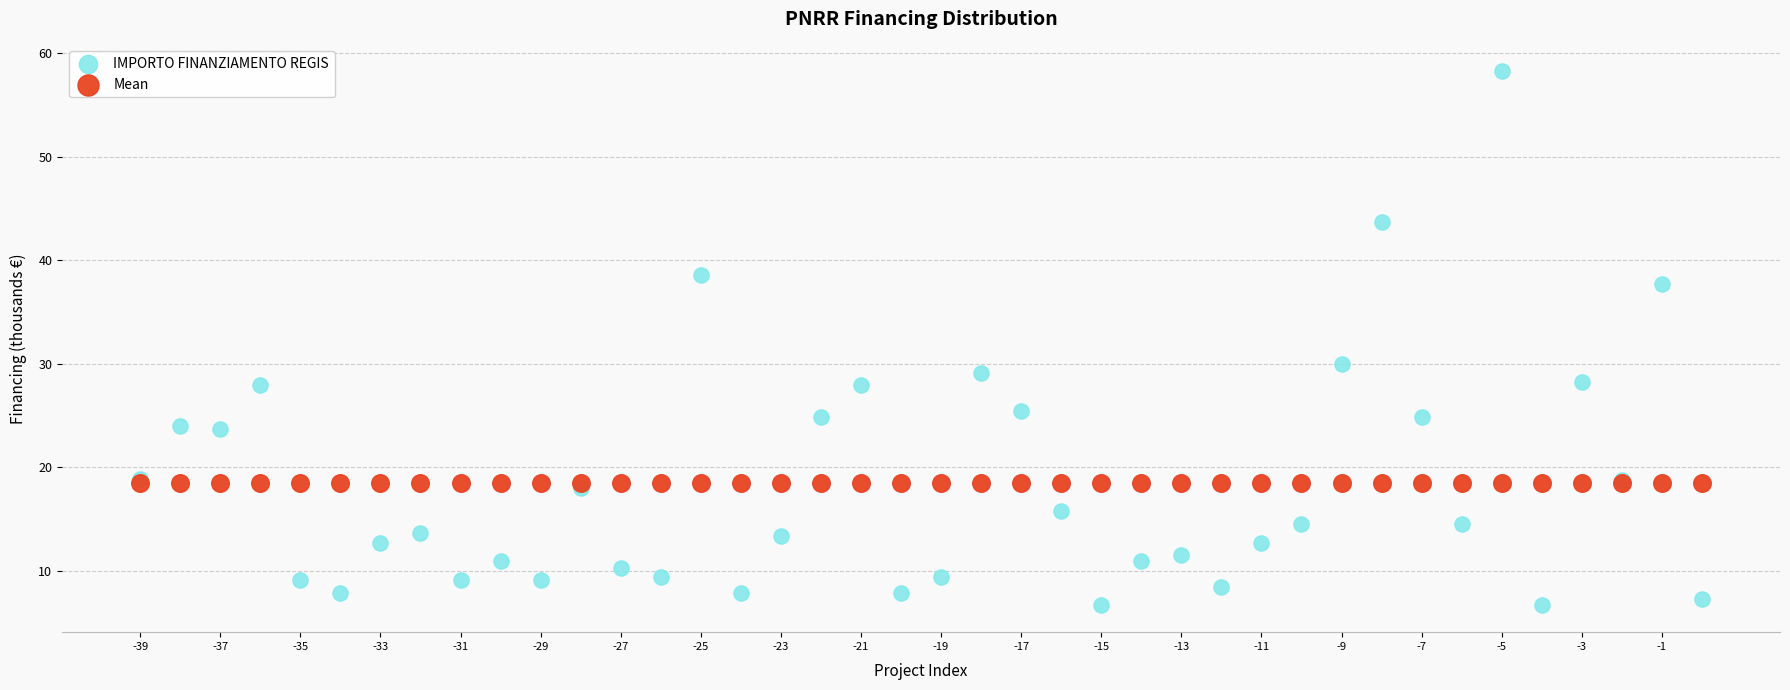

Which series reaches the maximum Y coordinate?

IMPORTO FINANZIAMENTO REGIS